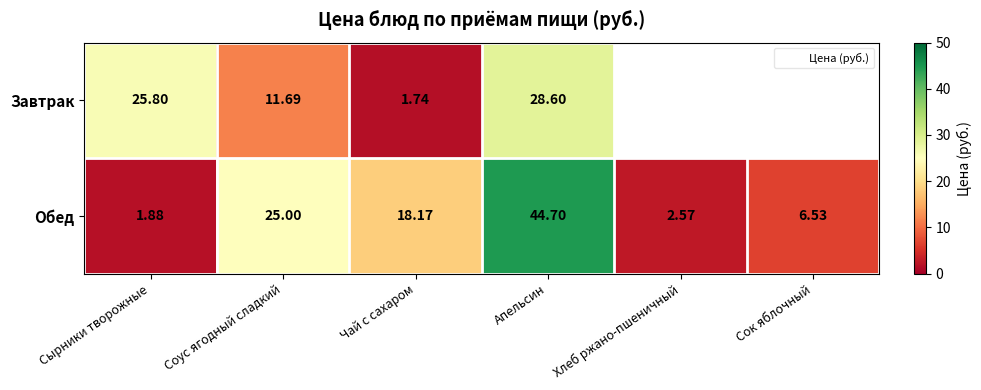

List the series in order of their overall mean, lowest first.

Завтрак, Обед